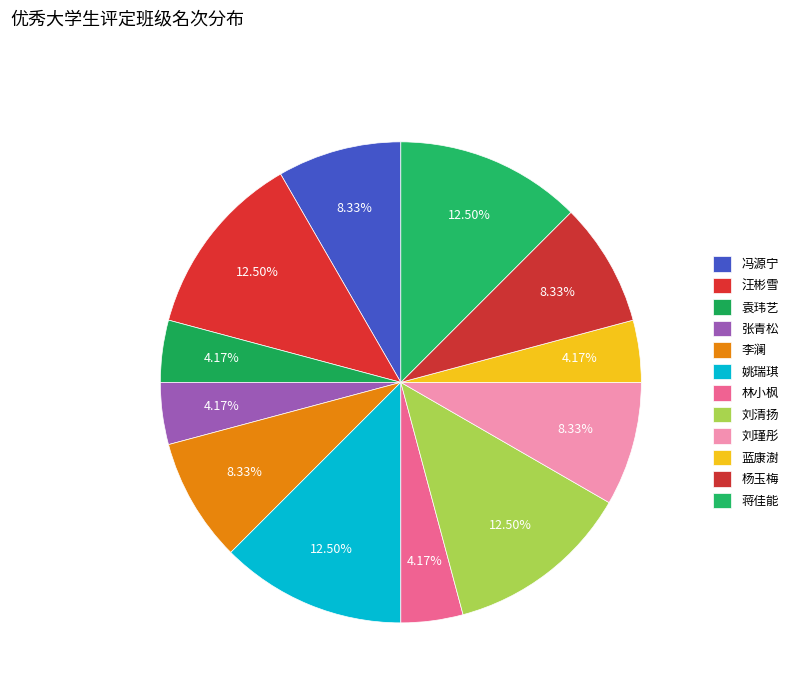

To the nearest percent, what is the combined percentage of 杨玉梅 and 张青松?

12%